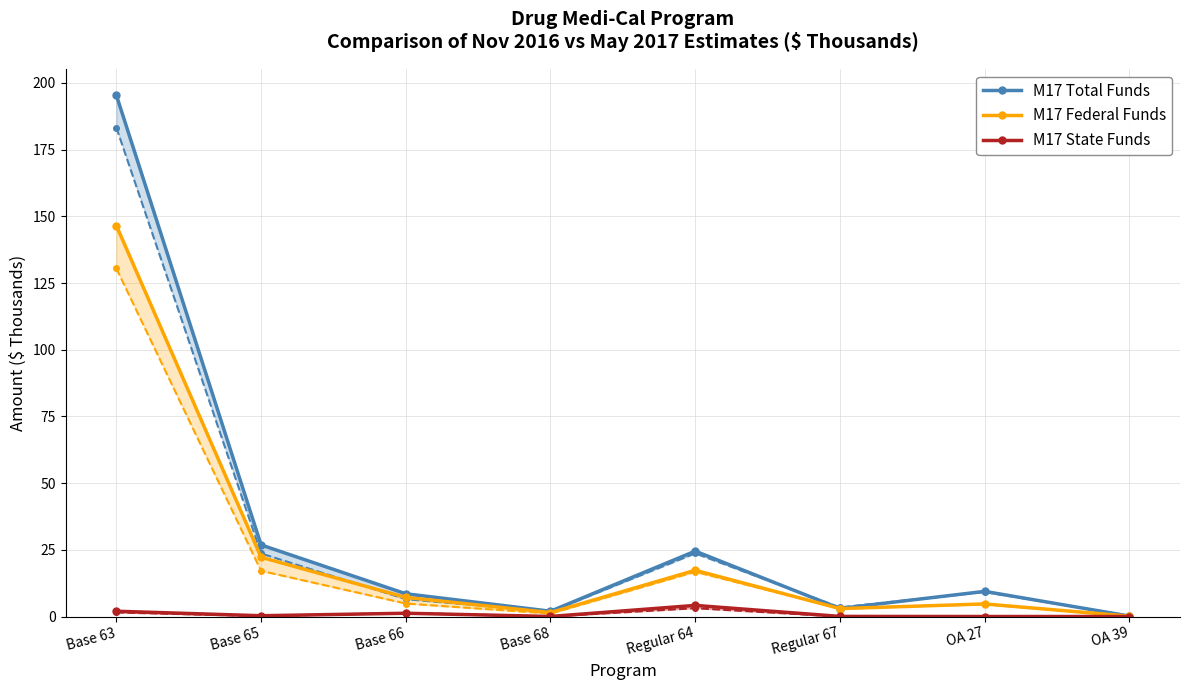

True or false: M17 State Funds has a value of 1.2 at Base 66.

True